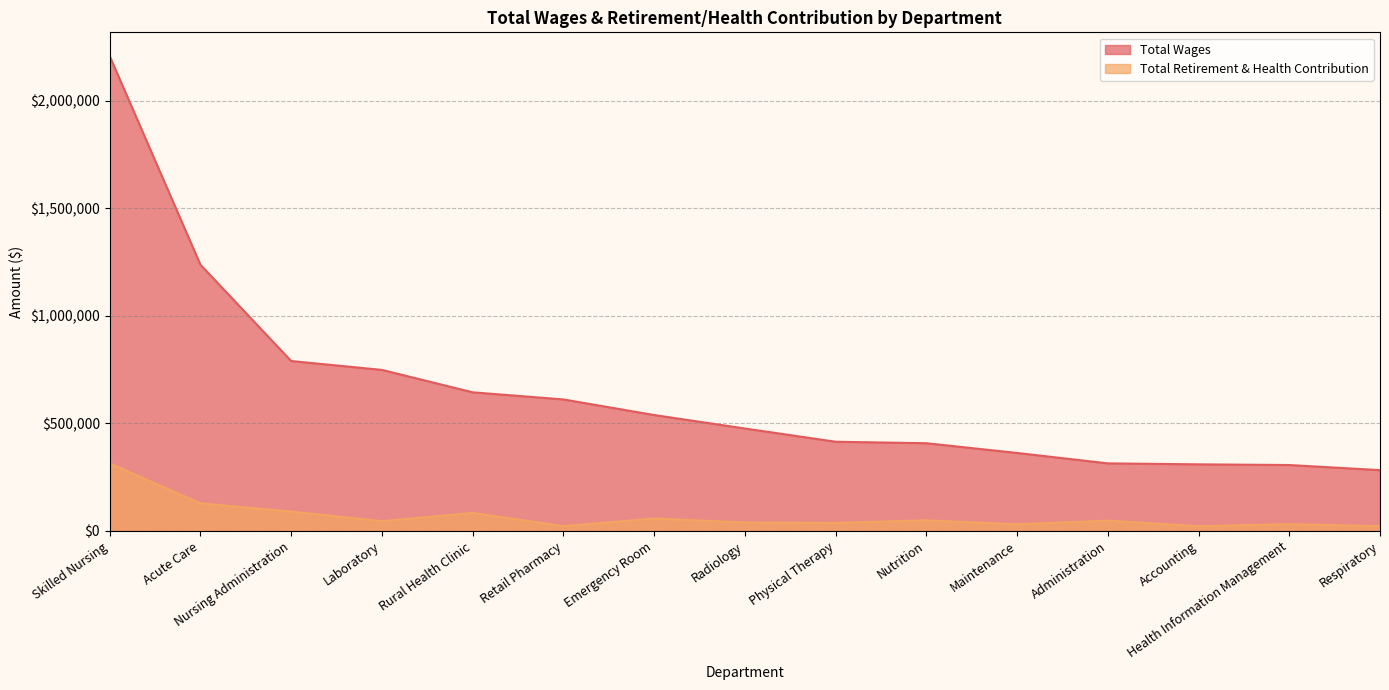

Which category has the lowest value in the Total Retirement & Health Contribution series?

Accounting